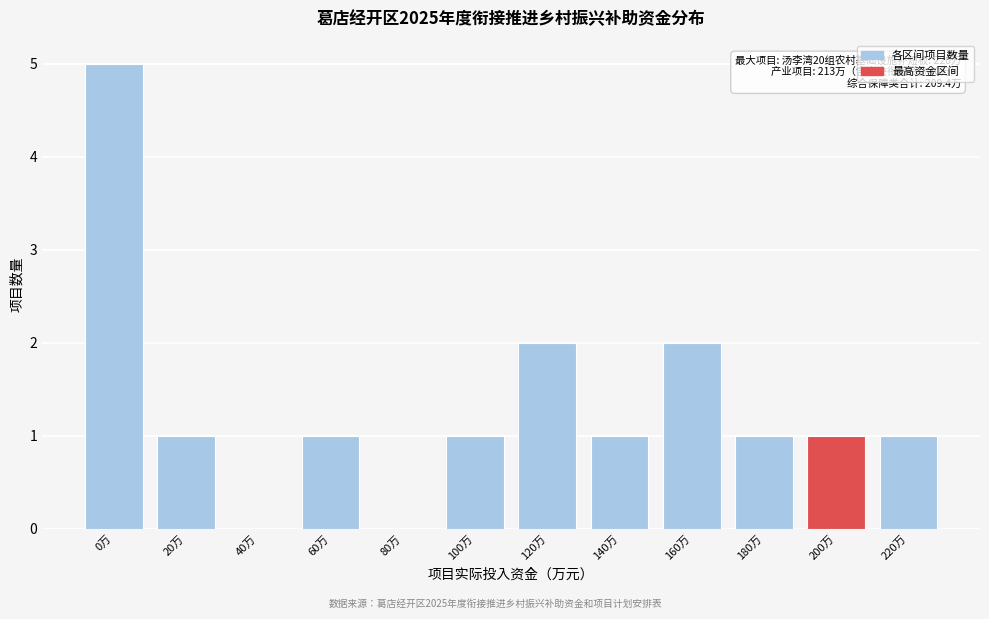

Reading right to left, what are all the values shown in this chart?

220万=1	200万=1	180万=1	160万=2	140万=1	120万=2	100万=1	80万=0	60万=1	40万=0	20万=1	0万=5